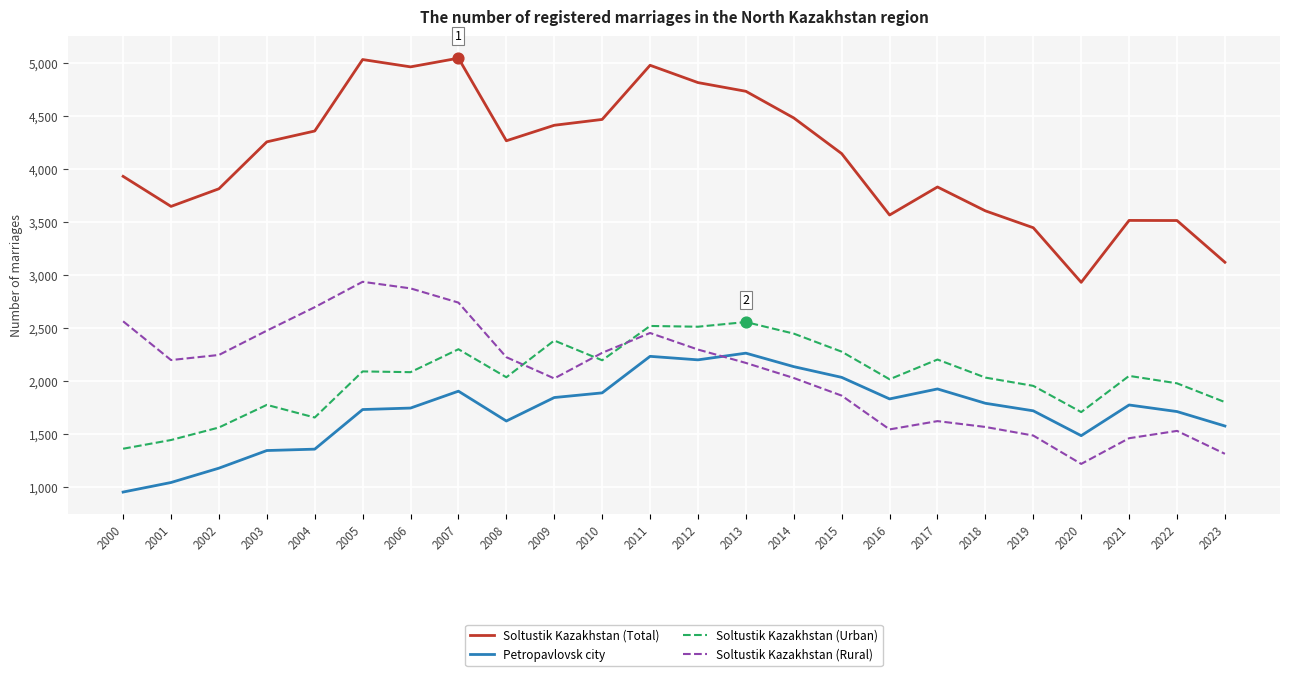

Which series has the largest total across all categories?

Soltustik Kazakhstan (Total)